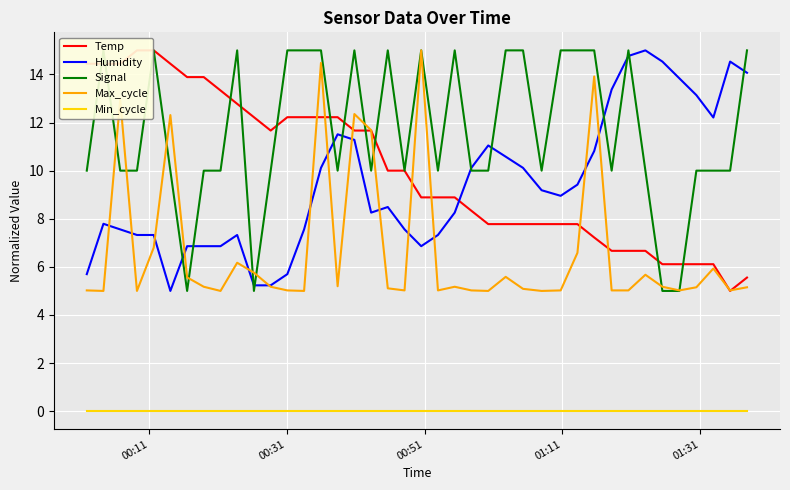

What is the lowest value of the Max_cycle series?

5.0